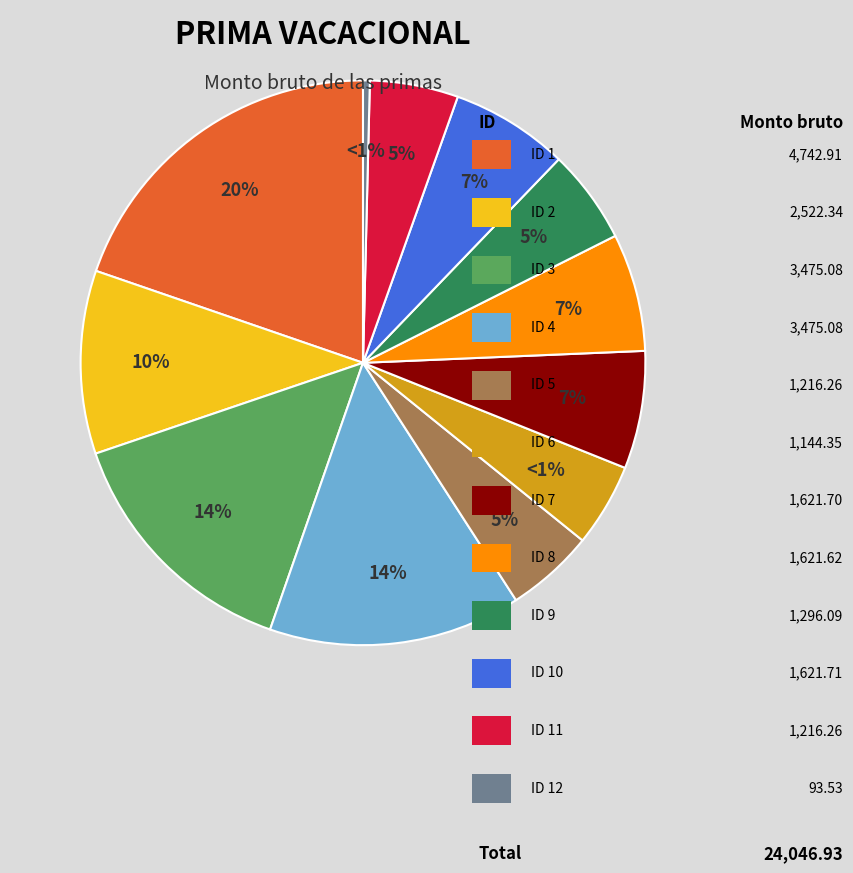

Is 1 the majority of the pie?

No